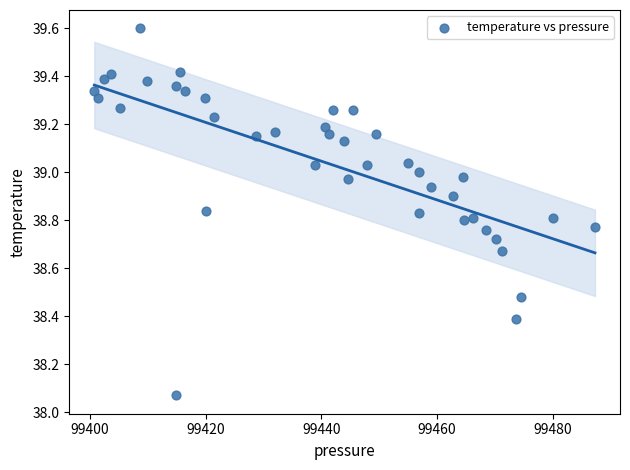

What is the range of Y values (max minus min)?

1.5